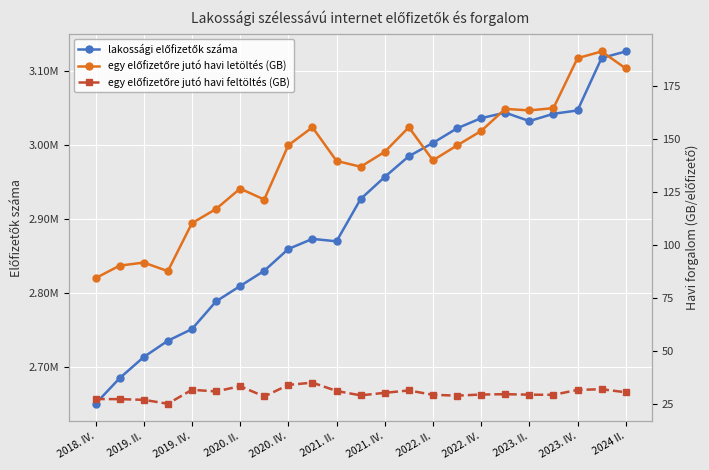

What is the difference between the maximum and minimum values in the egy előfizetőre jutó havi feltöltés (GB) series?

10.0